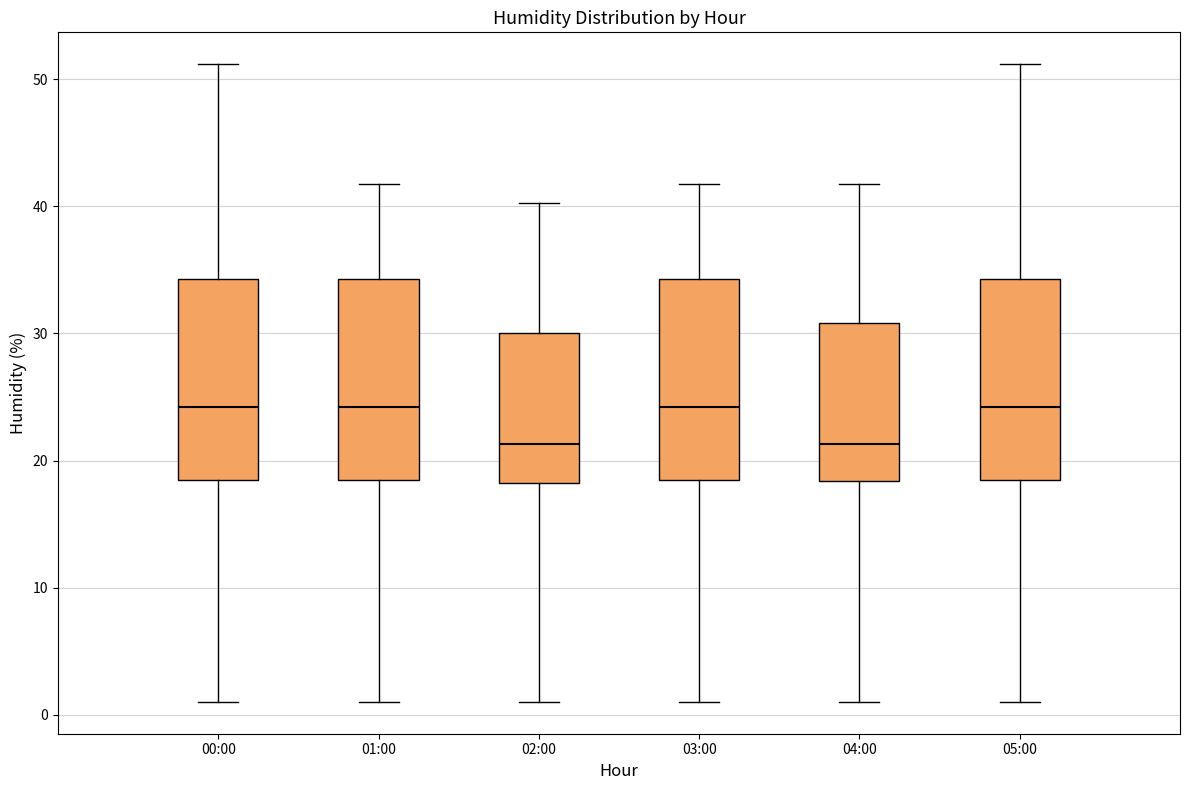

Reading left to right, transcribe this box plot: for each box, give where its median line is, the range the box spans, and where its two whiskers end, as read against the y-axis. The values are not printed on the chart, so give them approximately, as read against the axis.

00:00: median 24, box 18 to 34, whiskers 1 to 51
01:00: median 24, box 18 to 34, whiskers 1 to 42
02:00: median 21, box 18 to 30, whiskers 1 to 40
03:00: median 24, box 18 to 34, whiskers 1 to 42
04:00: median 21, box 18 to 31, whiskers 1 to 42
05:00: median 24, box 18 to 34, whiskers 1 to 51